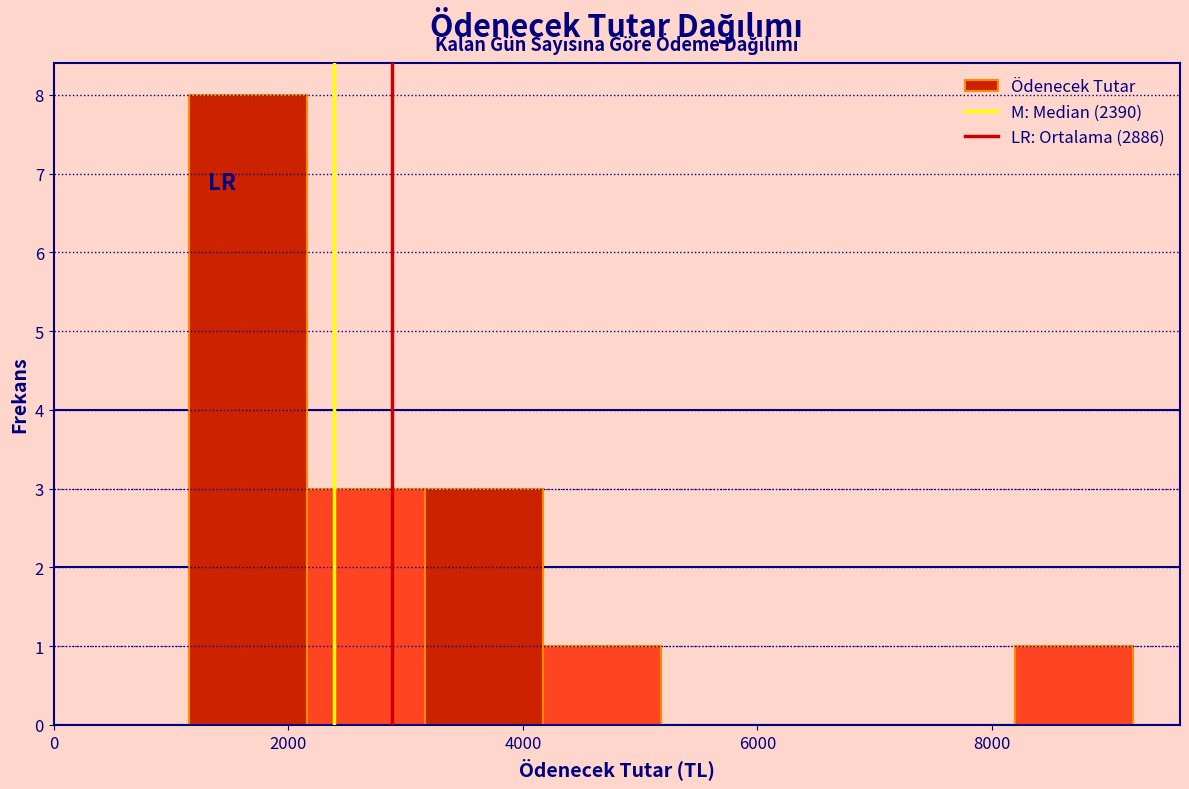

Over which range of the x-axis is the bar tallest?

1200 to 2200